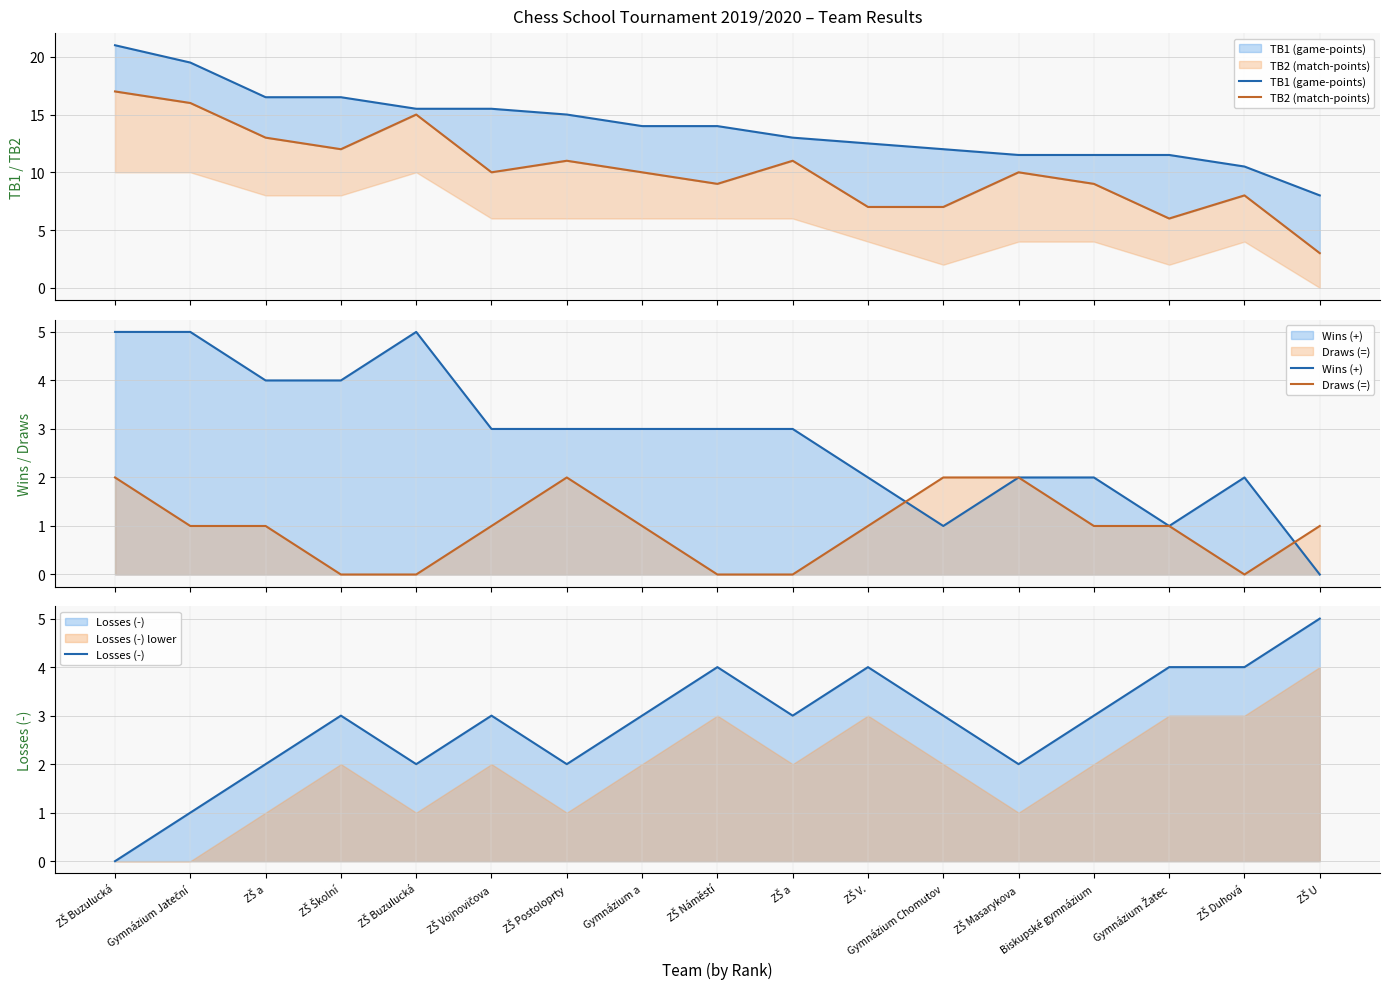

What is the value of the TB2 (match-points) point at the 17th from the left?

3.0